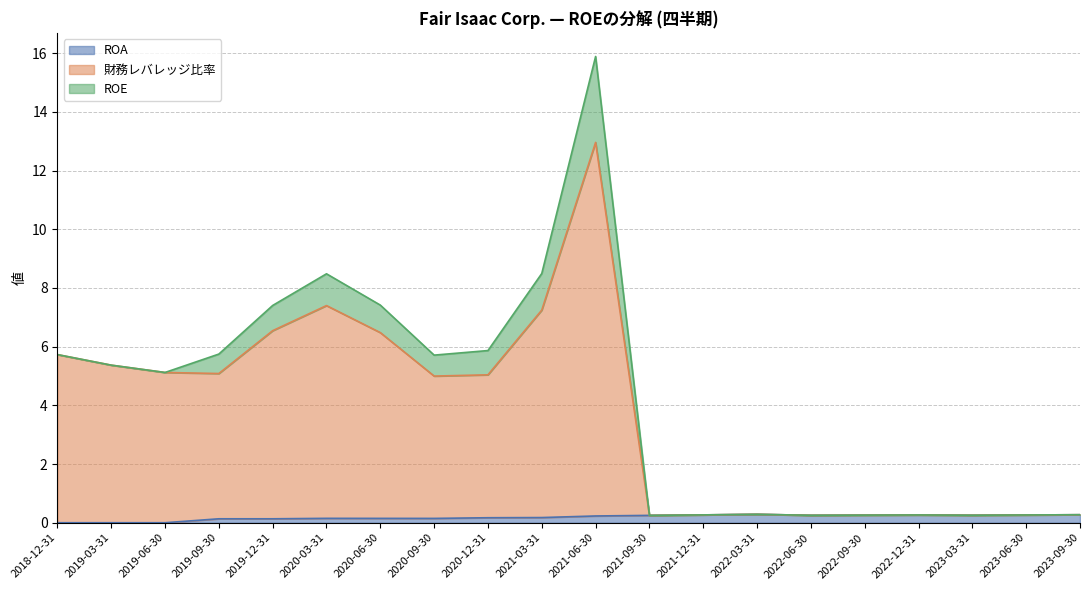

What is the total value across all series at 2021-09-30?

0.3